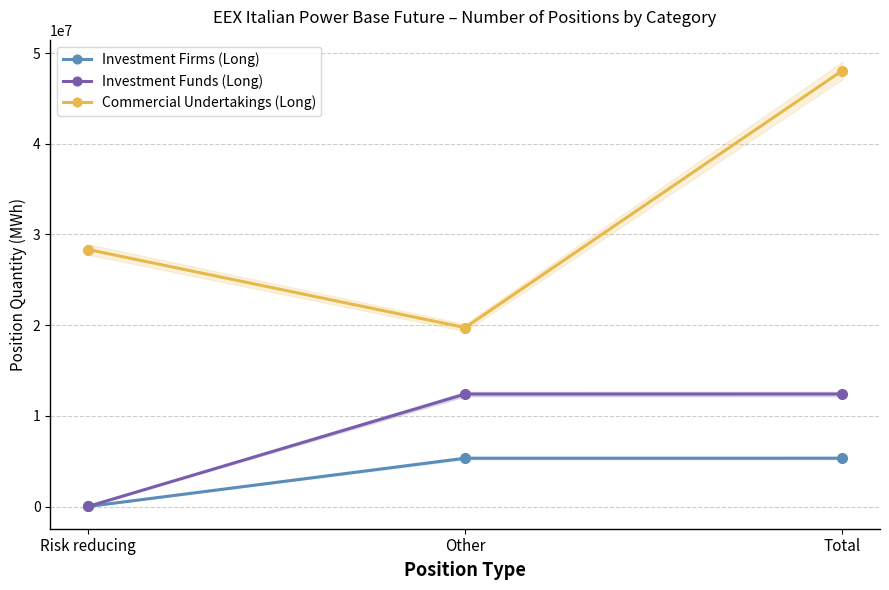

How many distinct data groups are displayed?

3